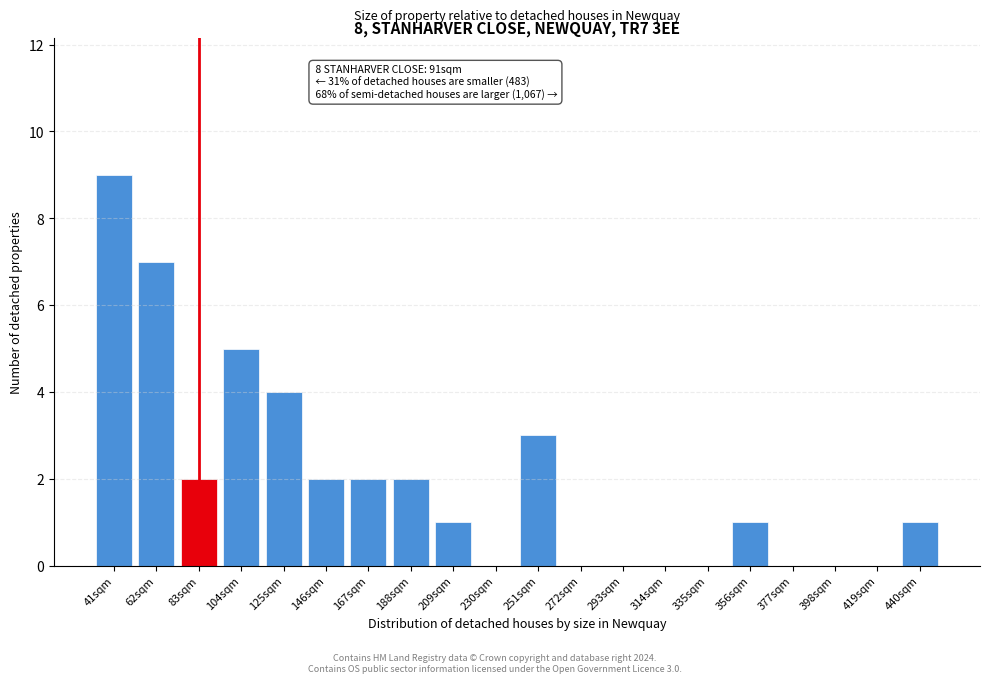

Reading left to right, list all the values displayed in this chart.

41sqm=9	62sqm=7	83sqm=2	104sqm=5	125sqm=4	146sqm=2	167sqm=2	188sqm=2	209sqm=1	230sqm=0	251sqm=3	272sqm=0	293sqm=0	314sqm=0	335sqm=0	356sqm=1	377sqm=0	398sqm=0	419sqm=0	440sqm=1